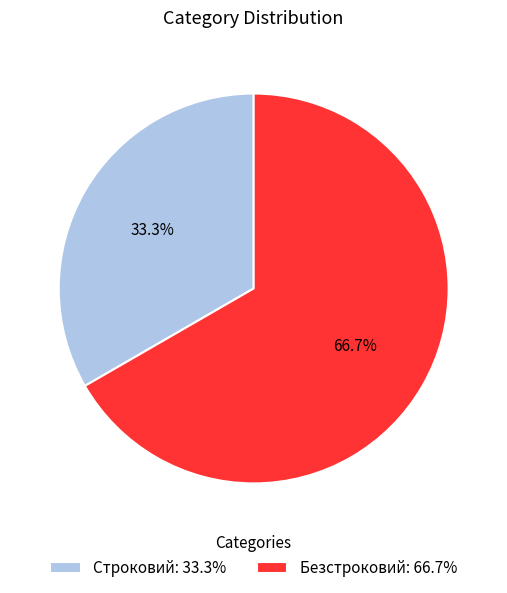

To the nearest percent, what percentage of the pie is Безстроковий?

67%